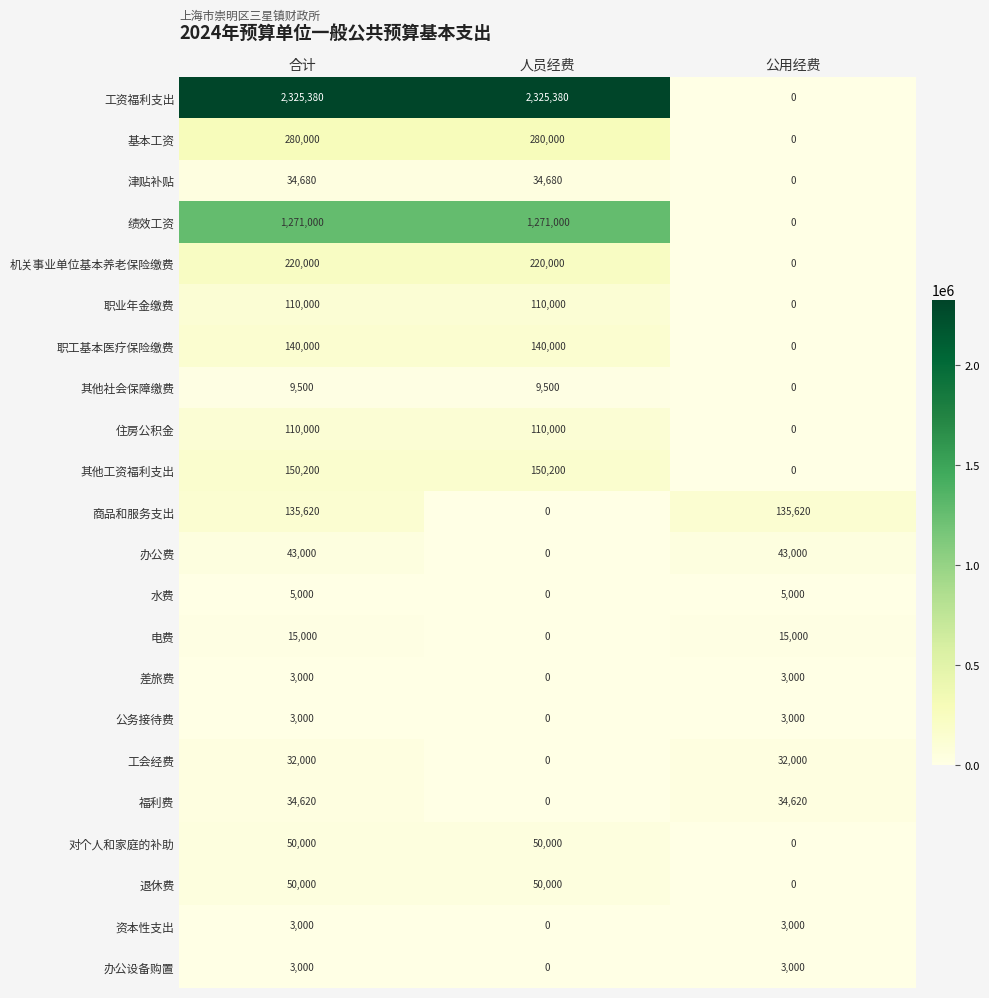

True or false: 办公设备购置 has a value of 3000 at 公用经费.

True